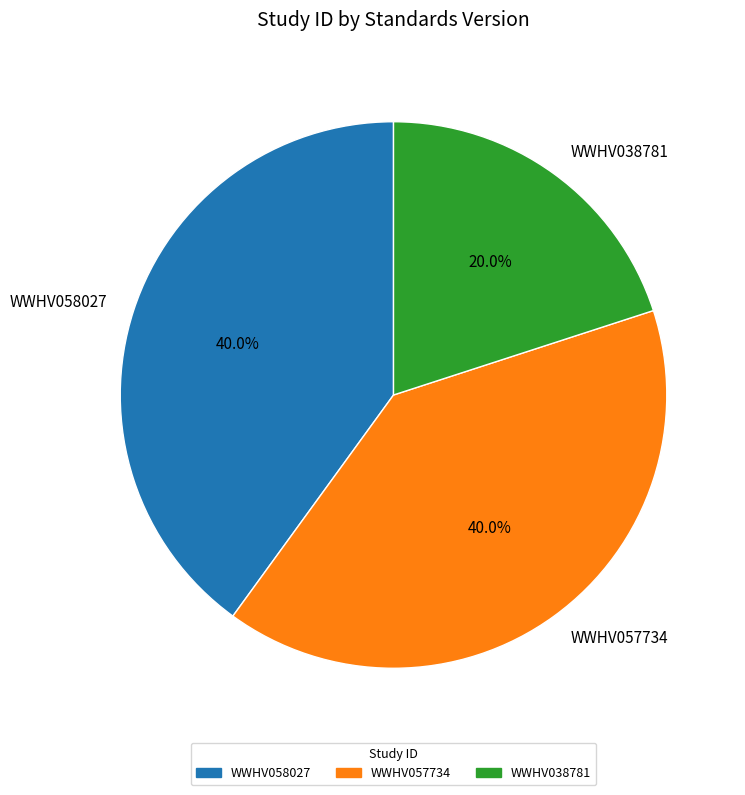

Which category has the smallest portion of the pie?

WWHV038781